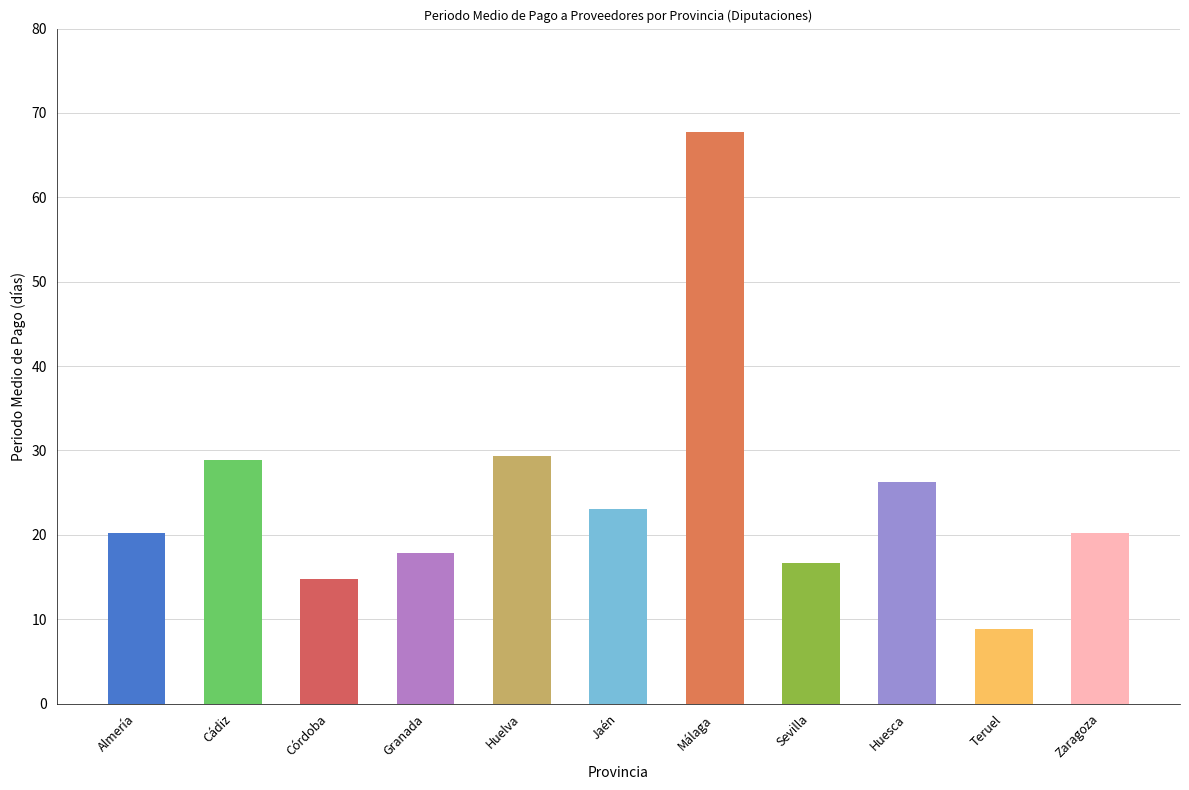

Count the number of data series in this chart.

1